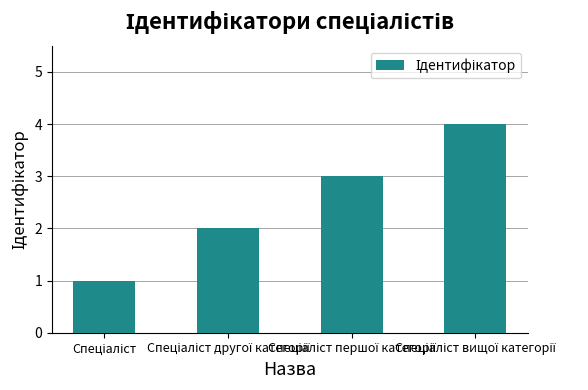

What is the greatest value displayed?

4